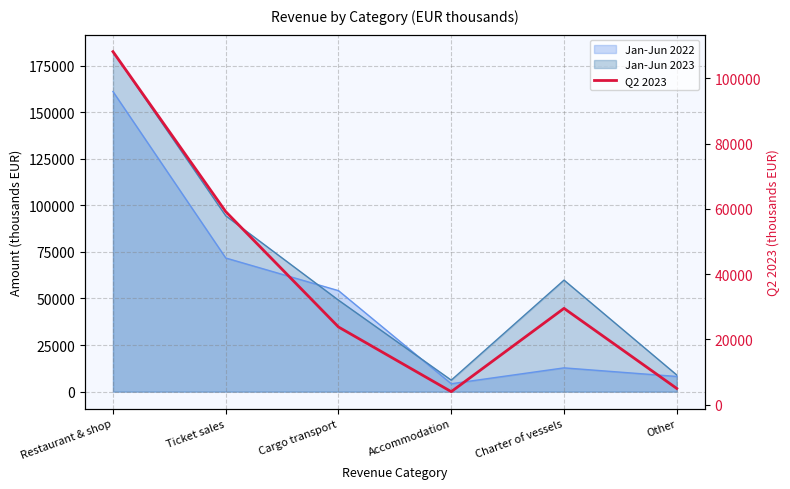

True or false: the data shows 100559.2 at Ticket sales.

False